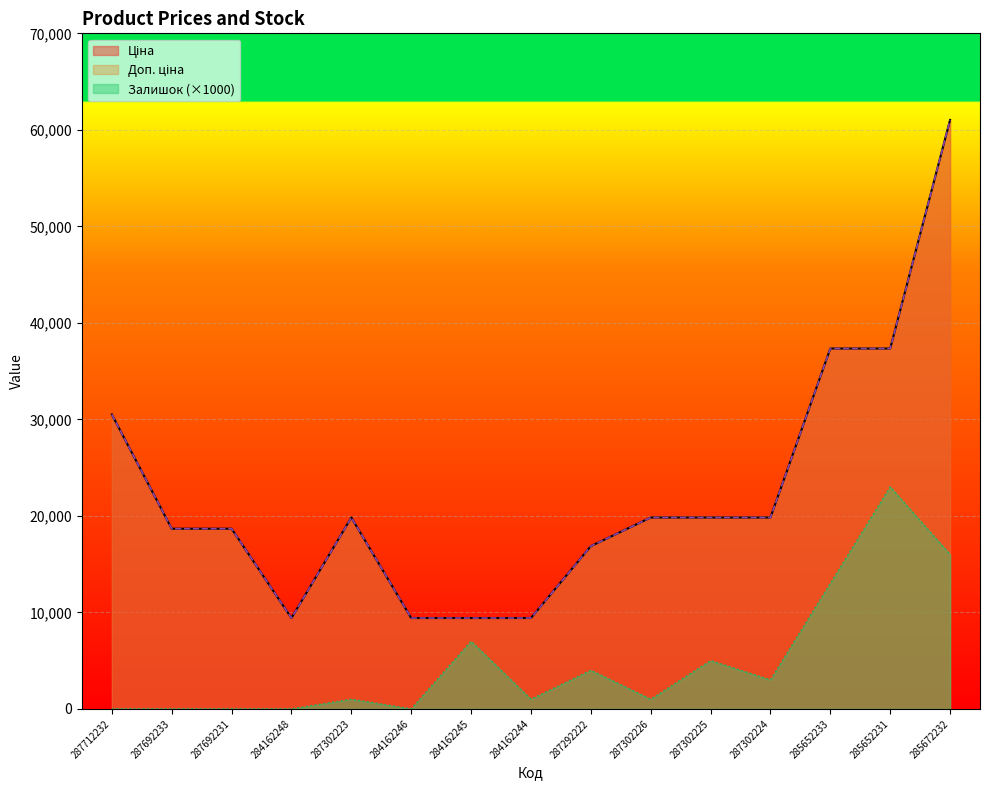

True or false: Ціна and Залишок cross at least once.

False